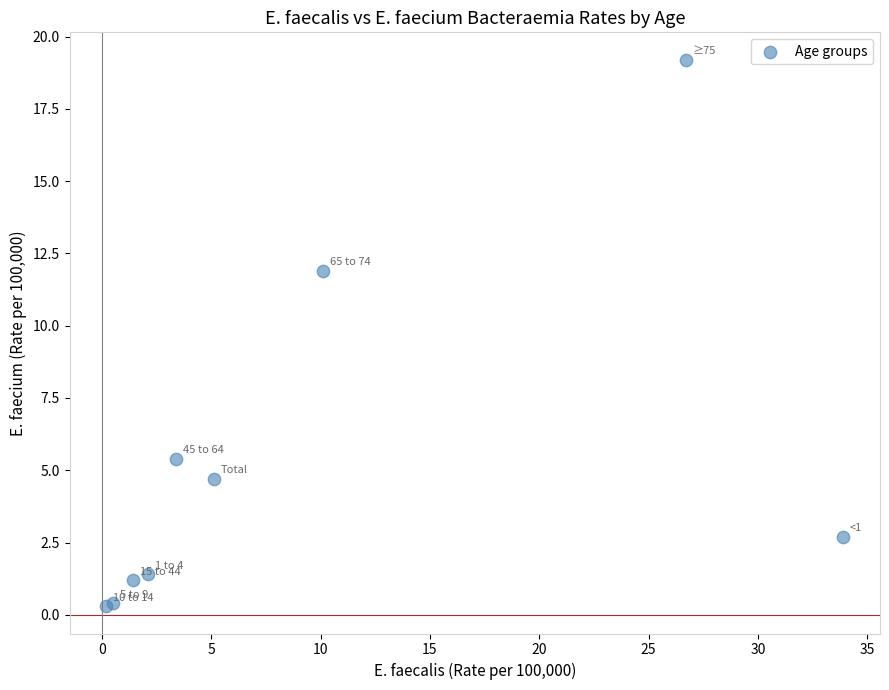

What Y value in the scatter plot is closest to 9?

11.9